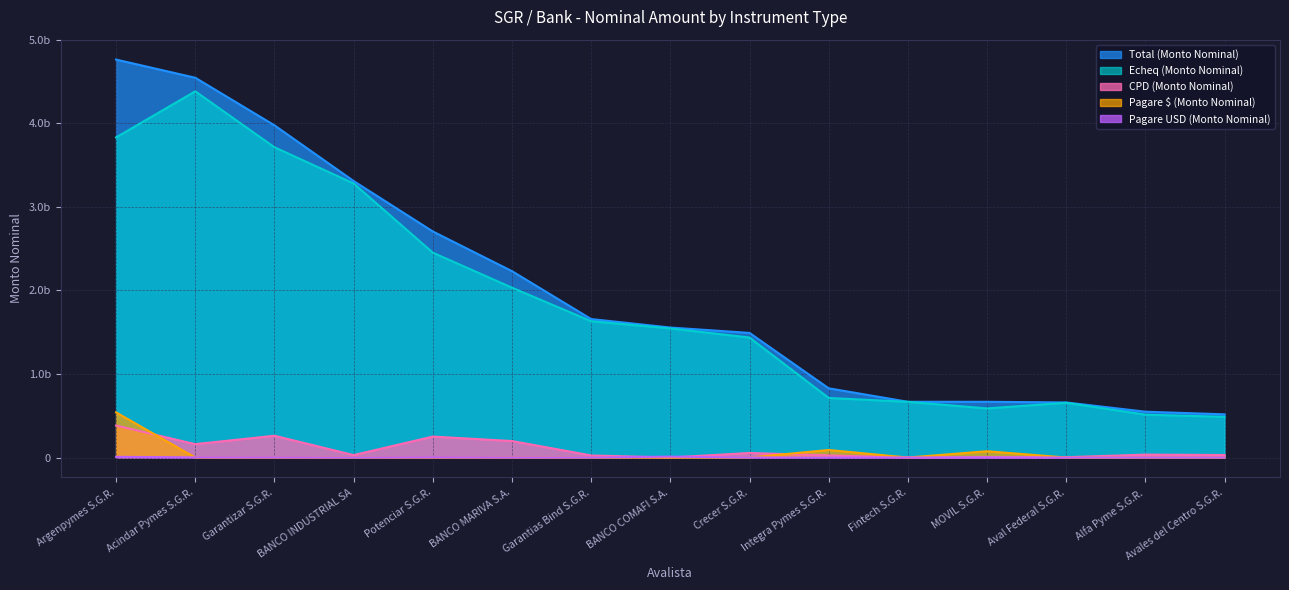

Count the number of data series in this chart.

5